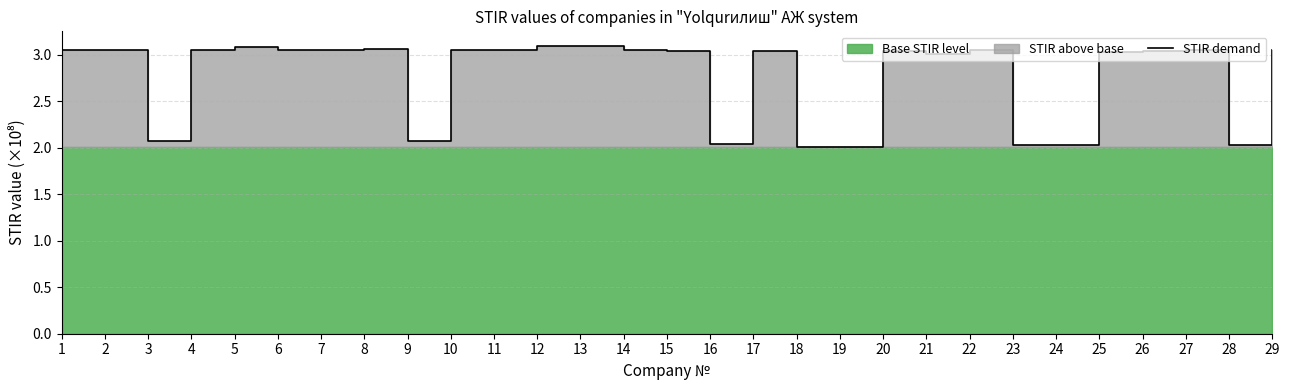

What is the sum of all values?

80.4